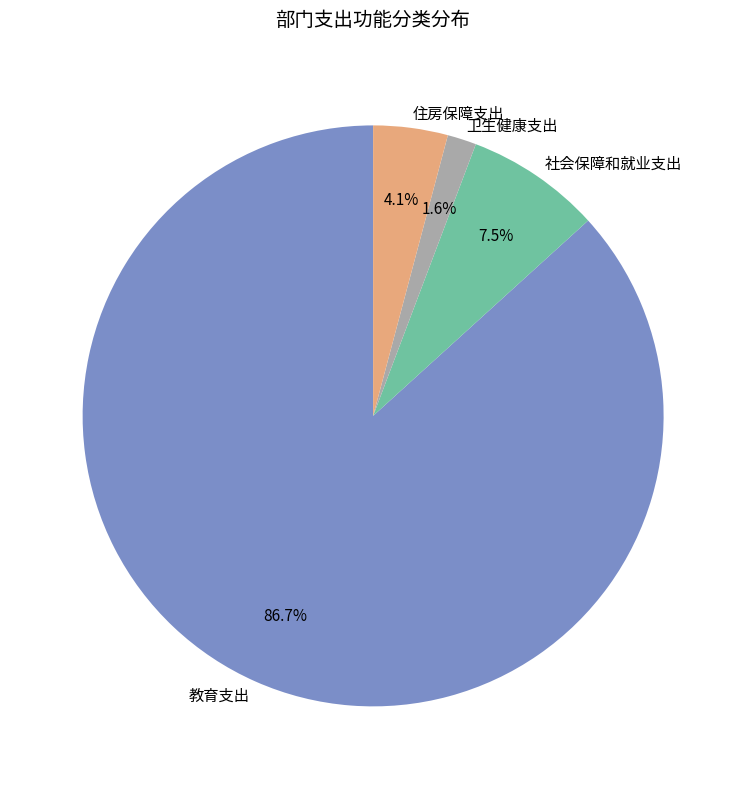

What percentage is the 住房保障支出 slice, to the nearest percent?

4%